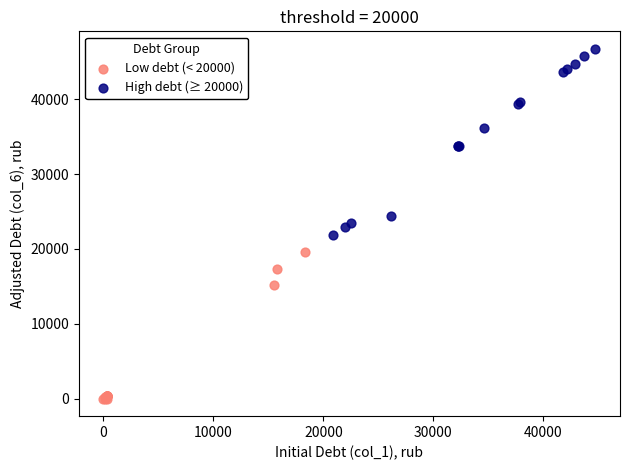

Which series contains the lowest Y value?

Low debt (< 20000)